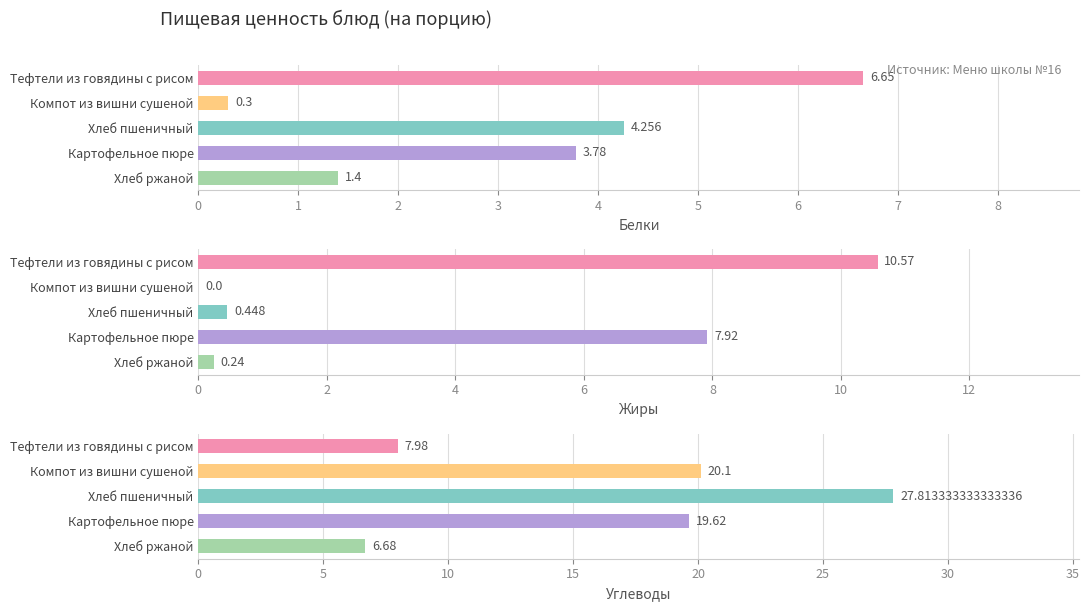

Rank the categories by Углеводы value from lowest to highest.

Хлеб ржаной, Тефтели из говядины с рисом, Картофельное пюре, Компот из вишни сушеной, Хлеб пшеничный